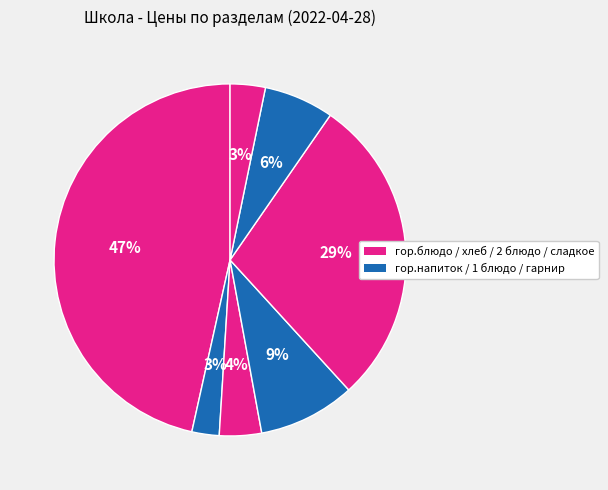

How many slices are in this pie chart?

7